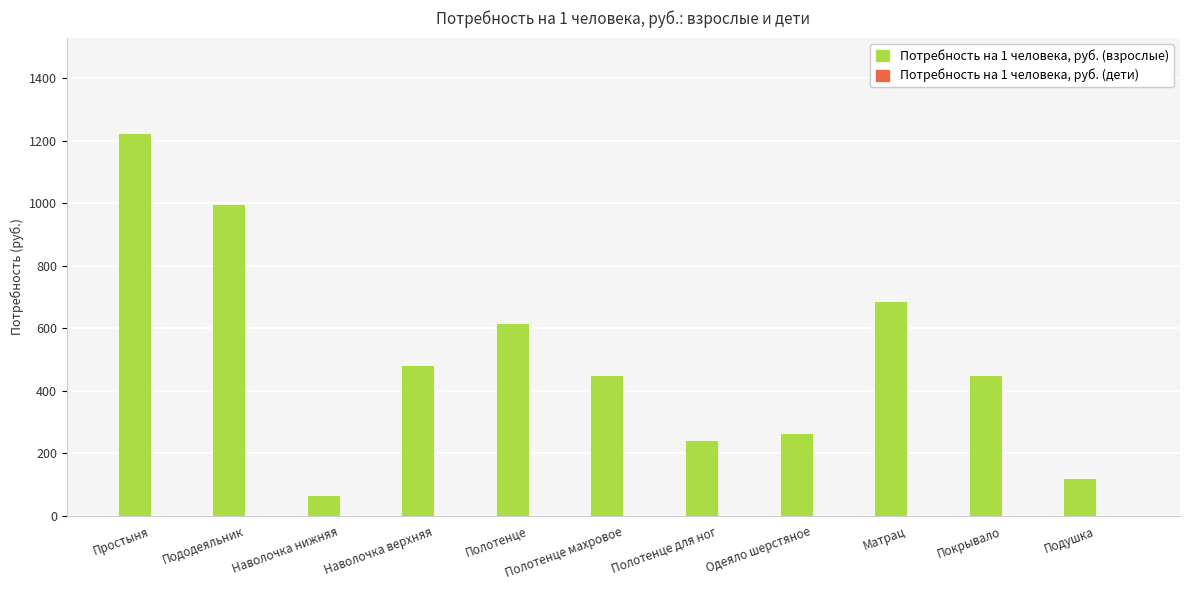

Are the bars grouped side by side (vs. stacked)?

No